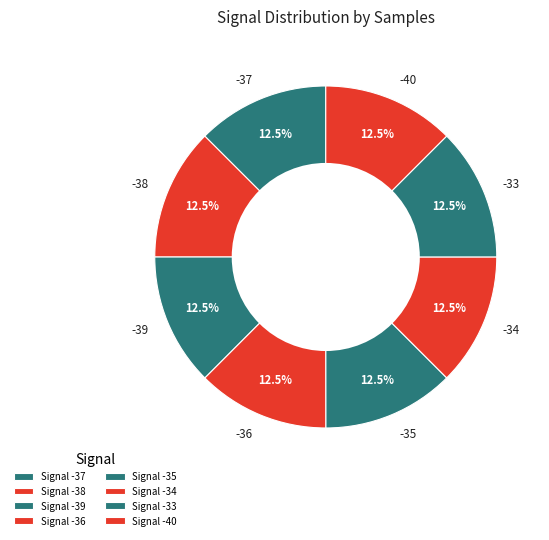

What is the ratio of the value at -33 to the value at -36?

1.0